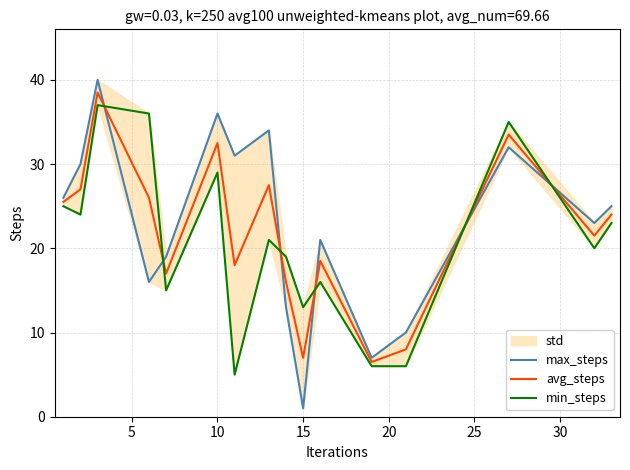

True or false: avg_steps has more than 1 points higher than both neighbors.

True